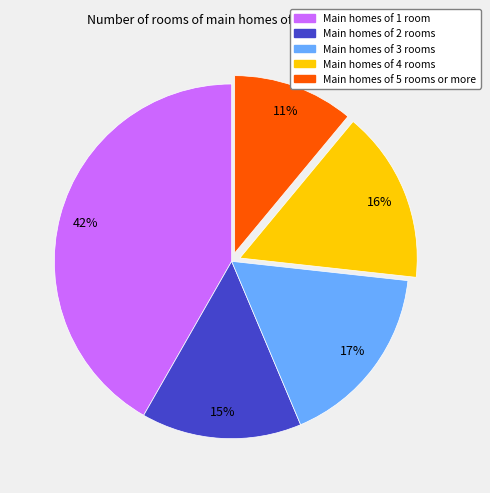

To the nearest percent, what is the difference between the largest and smallest slice percentages?

31%